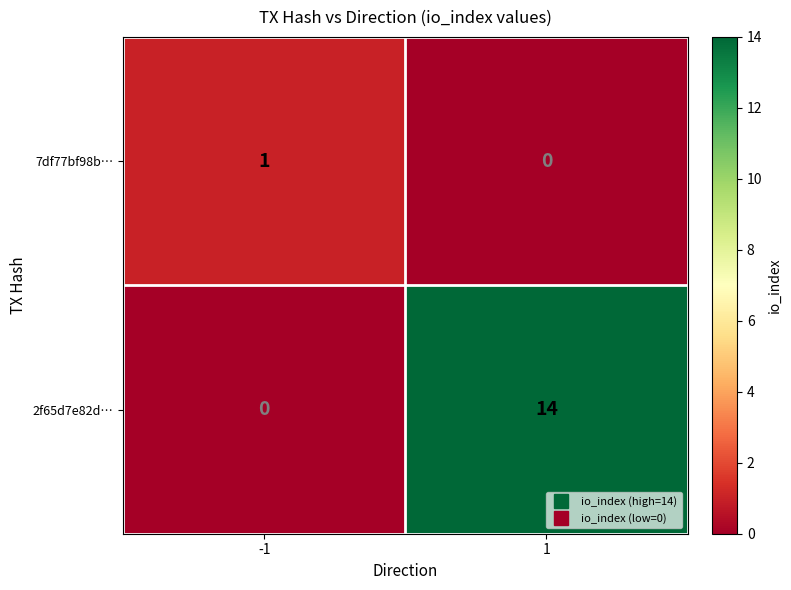

Reading left to right, what are all the values shown in this chart?

7df77bf98b…: -1=1	1=0
2f65d7e82d…: -1=0	1=14